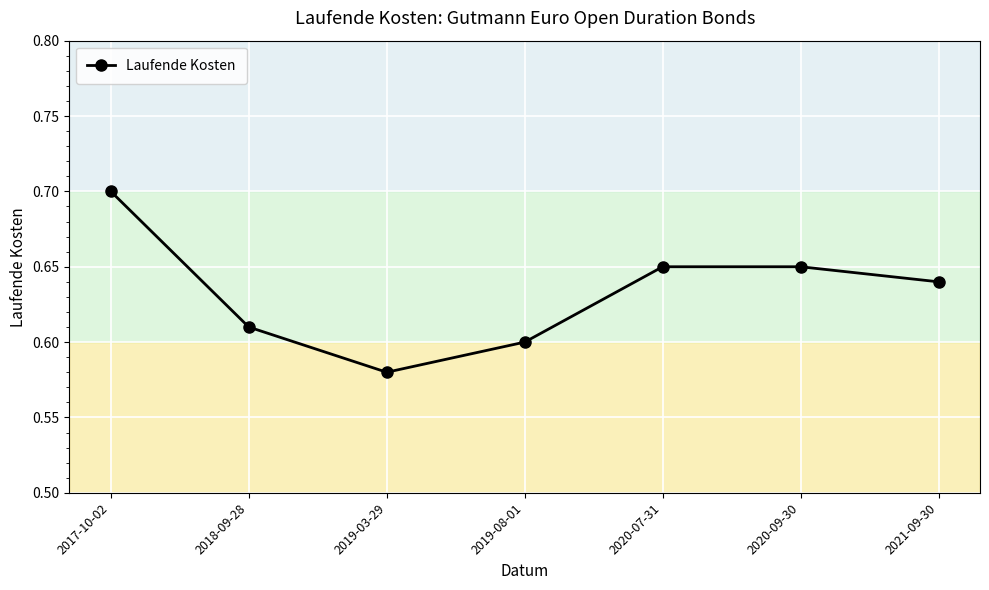

What is the label of the 2nd point from the left?

2018-09-28